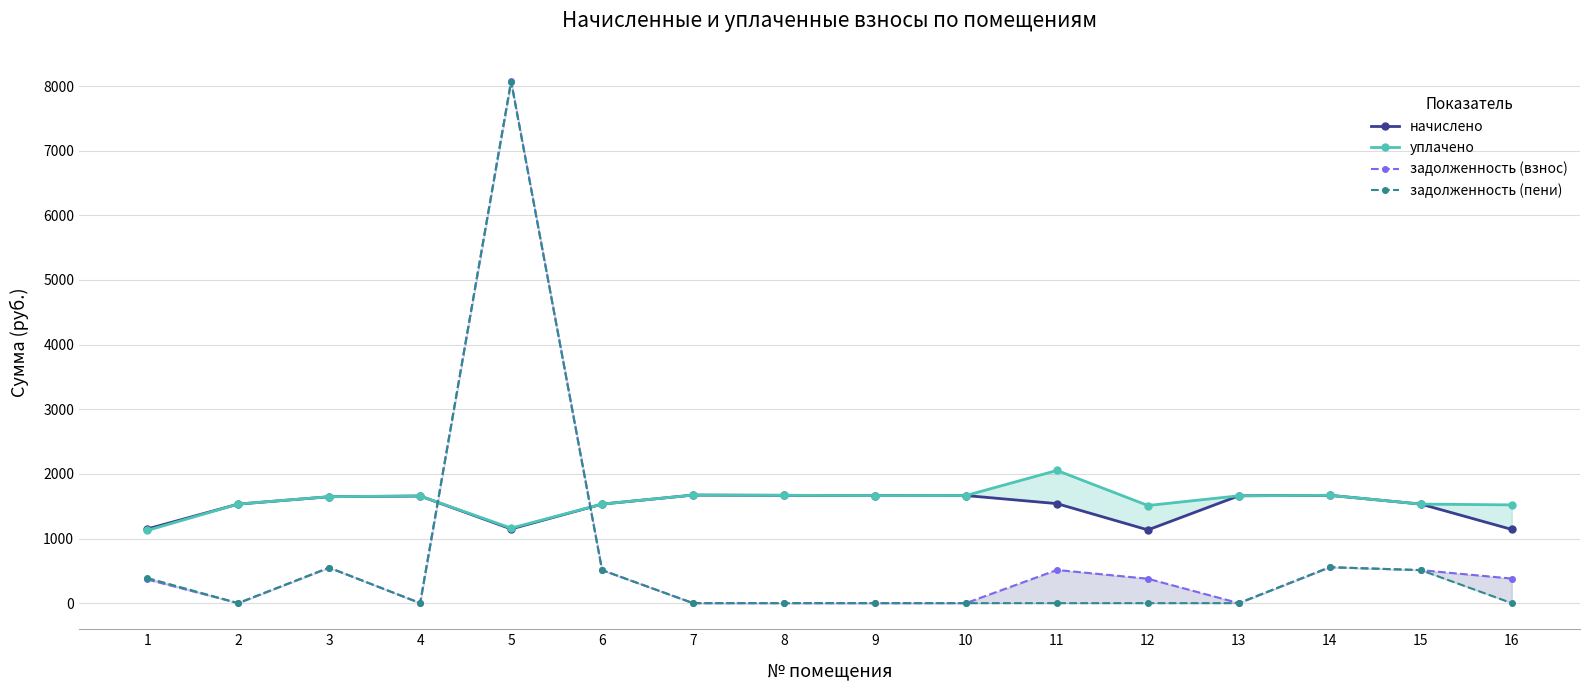

What is the difference between the second highest and second lowest values in the уплачено series?

511.4